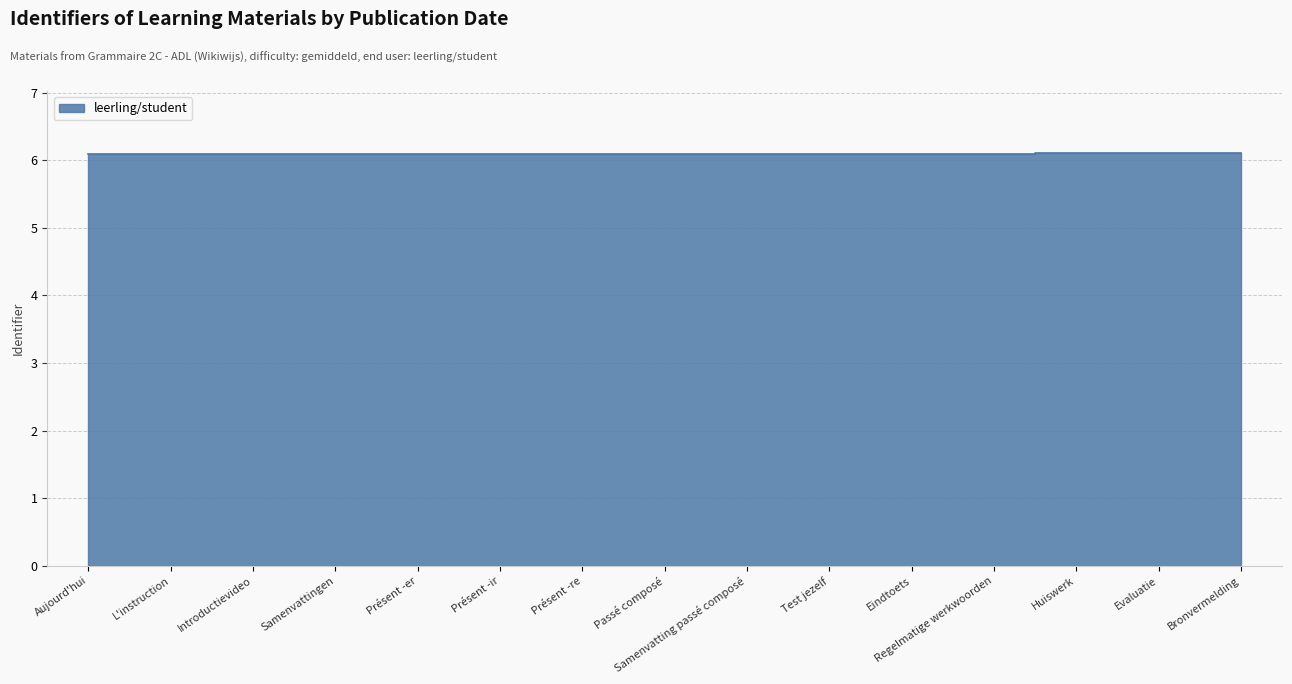

Reading left to right, list all the values displayed in this chart.

Aujourd'hui=6.1	L'instruction=6.1	Introductievideo=6.1	Samenvattingen=6.1	Présent -er=6.1	Présent -ir=6.1	Présent -re=6.1	Passé composé=6.1	Samenvatting passé composé=6.1	Test jezelf=6.1	Eindtoets=6.1	Regelmatige werkwoorden=6.1	Huiswerk=6.1	Evaluatie=6.1	Bronvermelding=6.1